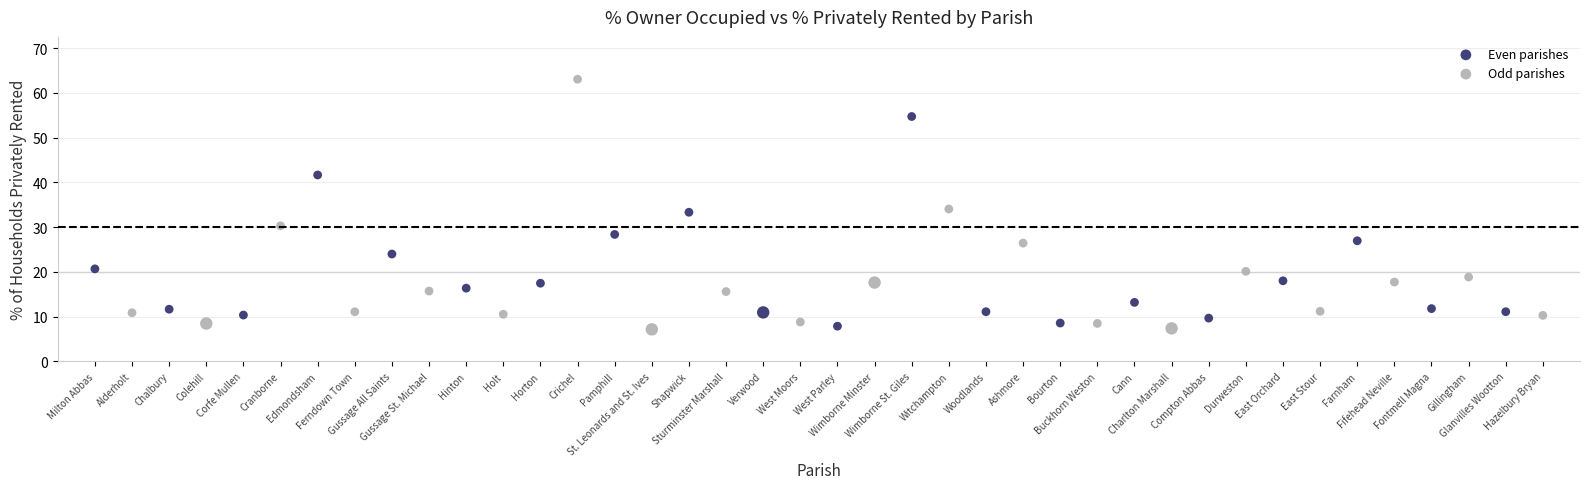

Which series has the widest spread of Y values?

Odd parishes